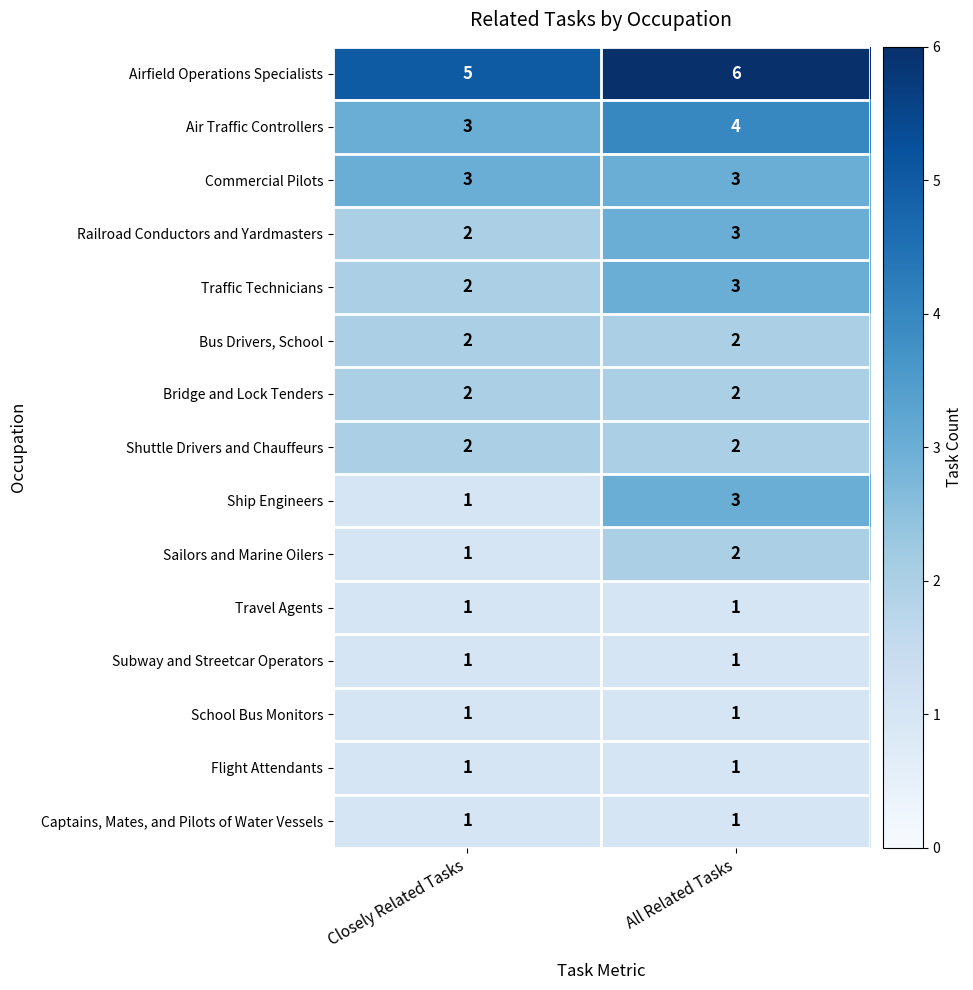

Count the number of data series in this chart.

15